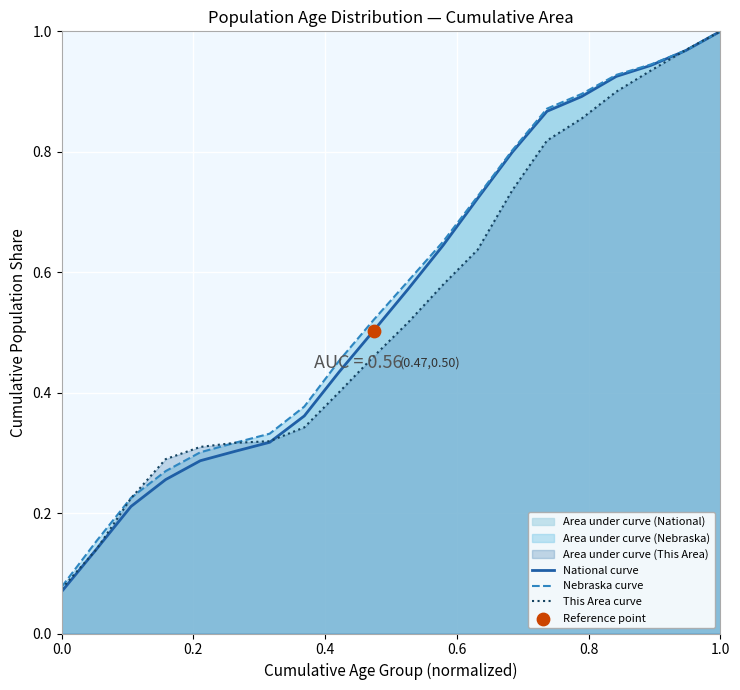

At how many categories does at least one series exceed 0?

20